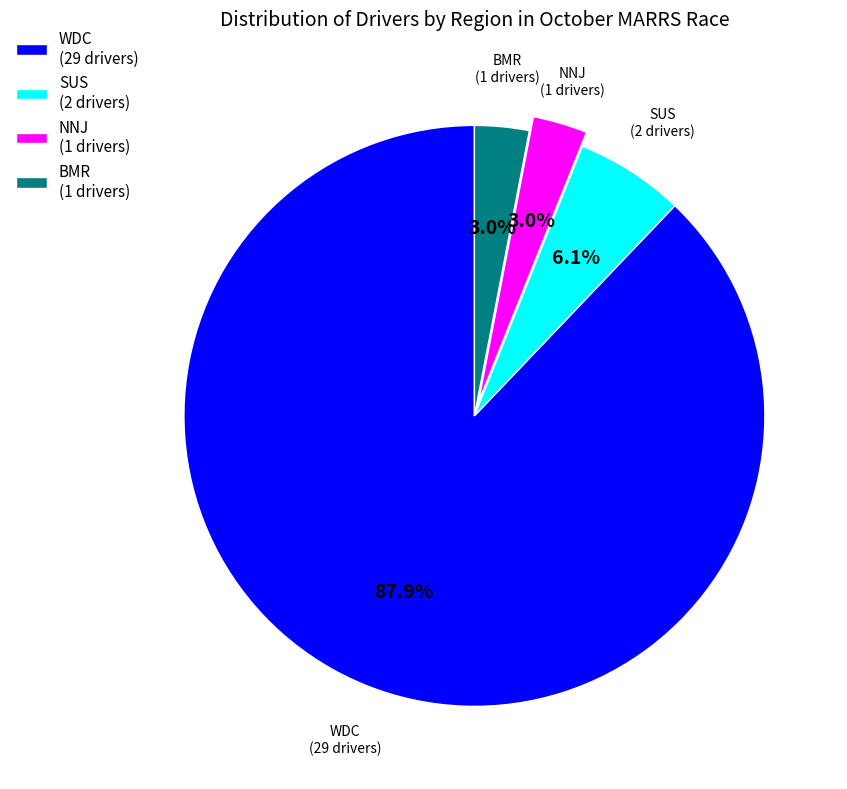

Approximately how many times larger is the value at NNJ compared to BMR?

1.0